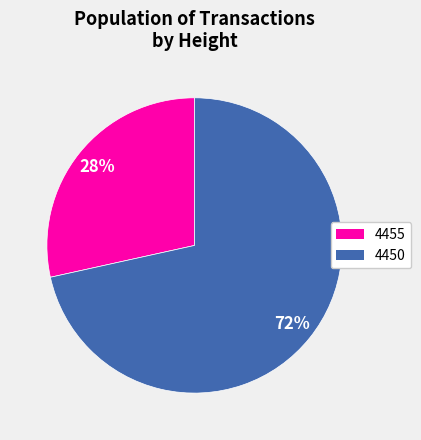

To the nearest percent, what percentage of the pie is 4450?

72%